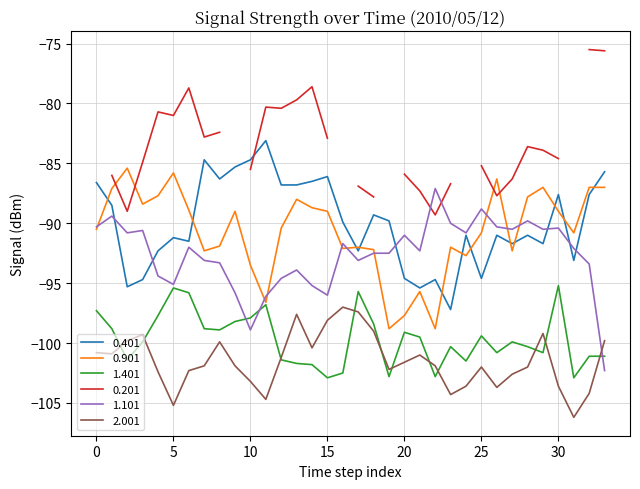

What is the smallest value displayed?

-106.2